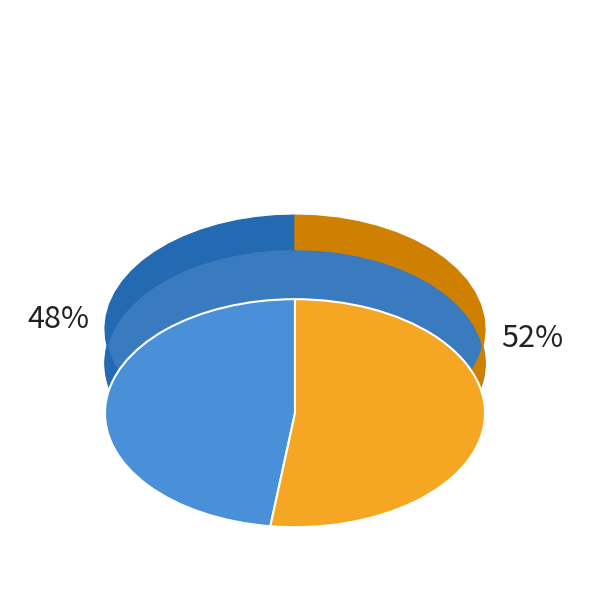

To the nearest percent, what is the difference between the largest and smallest slice percentages?

4%